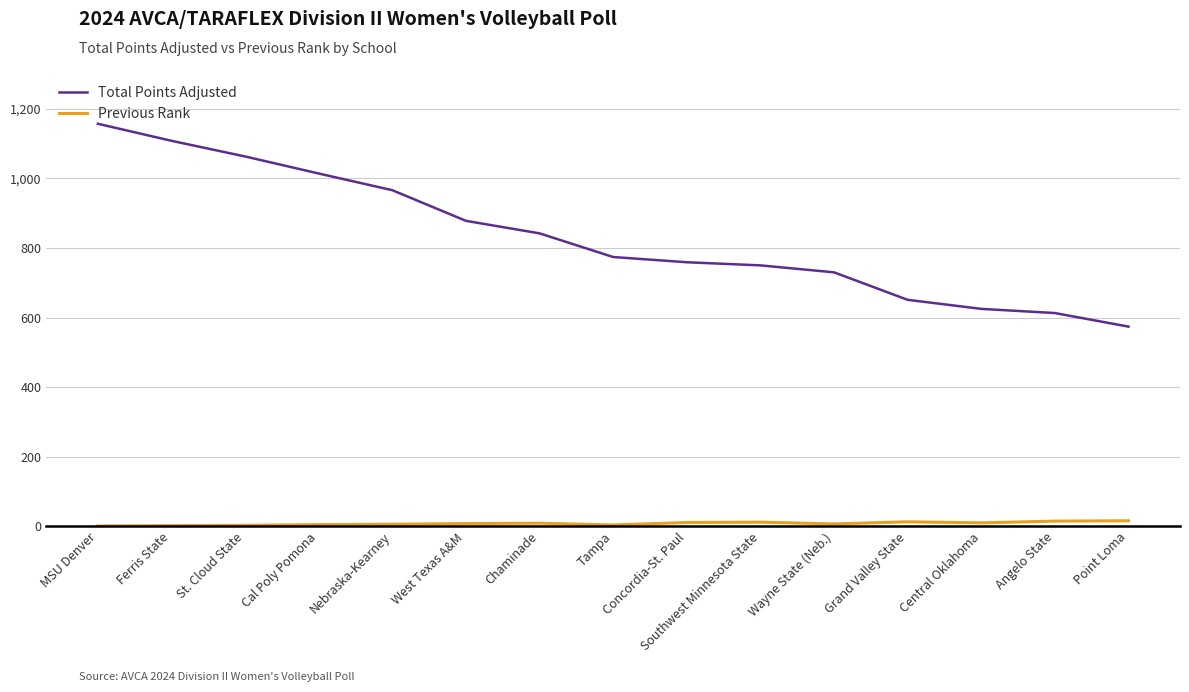

True or false: Total Points Adjusted has a value of 1044 at Concordia-St. Paul.

False